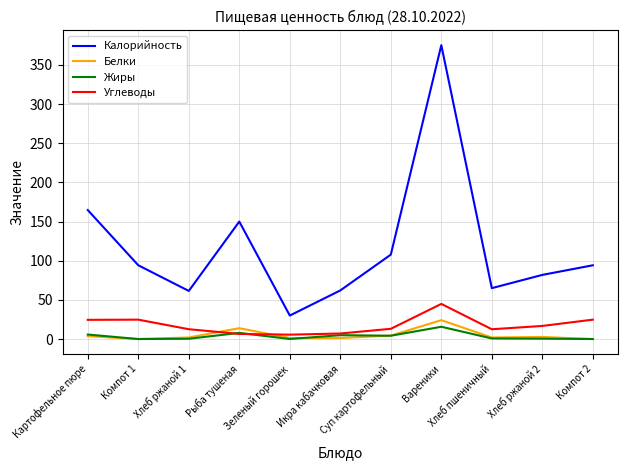

True or false: Калорийность and Белки intersect in this chart.

False